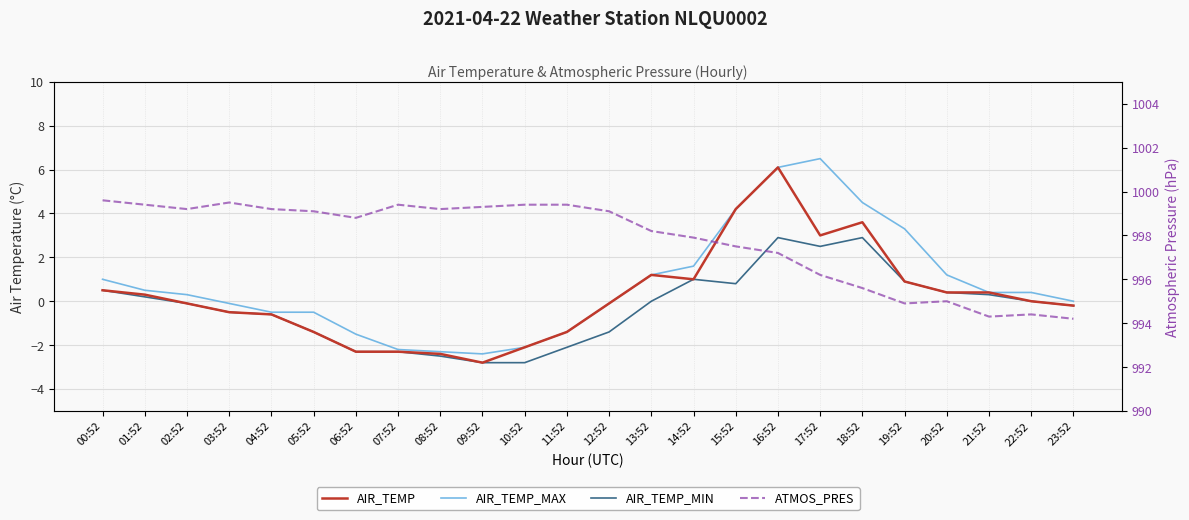

At which category is the sum across all series the highest?

16:52